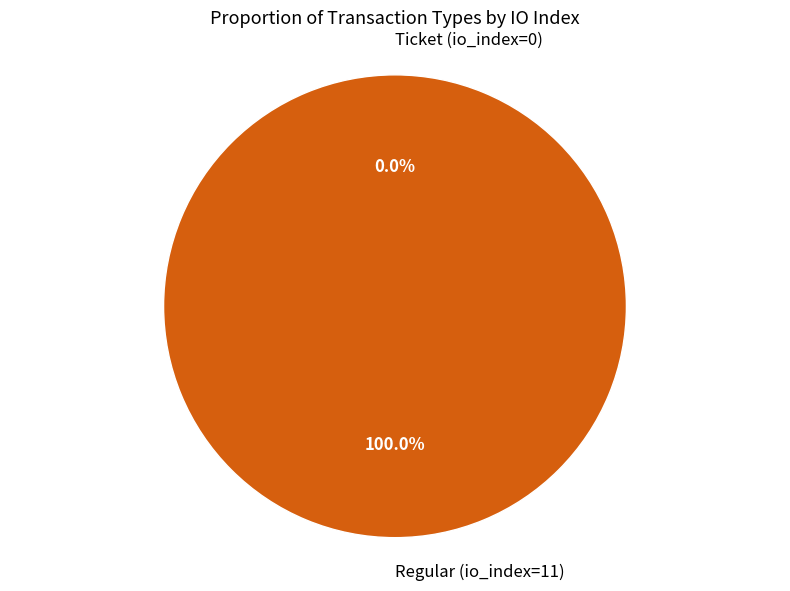

Which category has the biggest portion of the pie?

Regular (io_index=11)